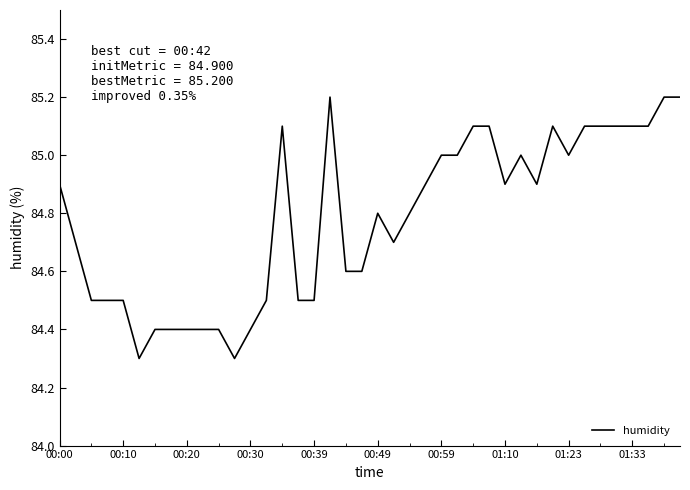

What is the difference between the maximum and minimum values?

0.9